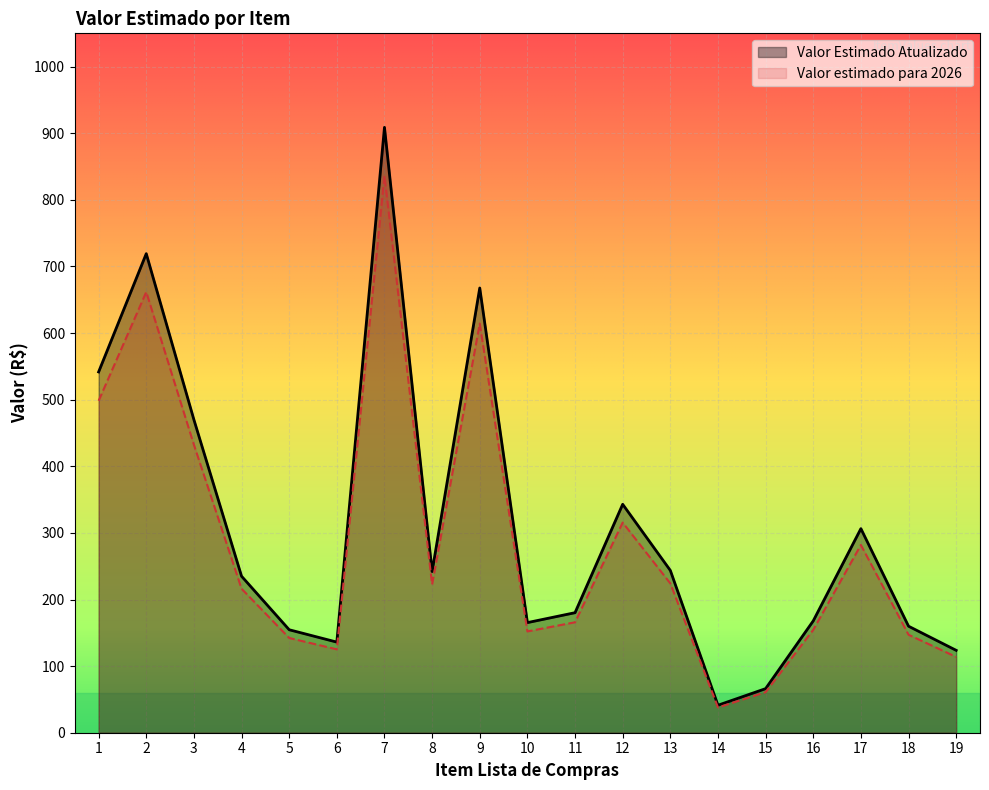

How many values in the Valor Estimado Atualizado series are below 234?

9